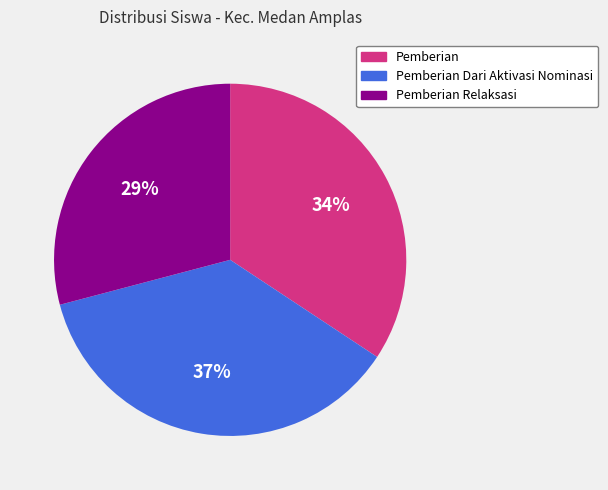

How many slices are in this pie chart?

3